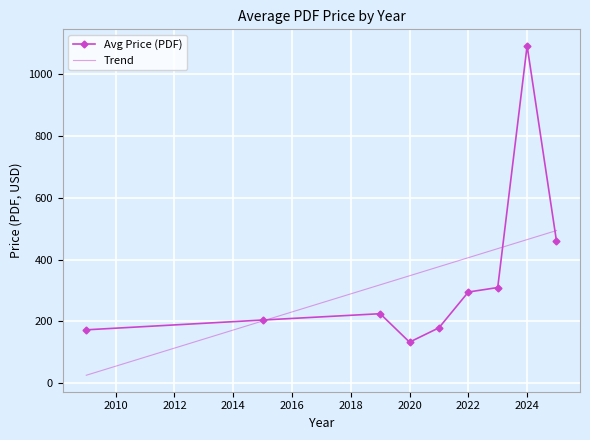

How many distinct data groups are displayed?

2